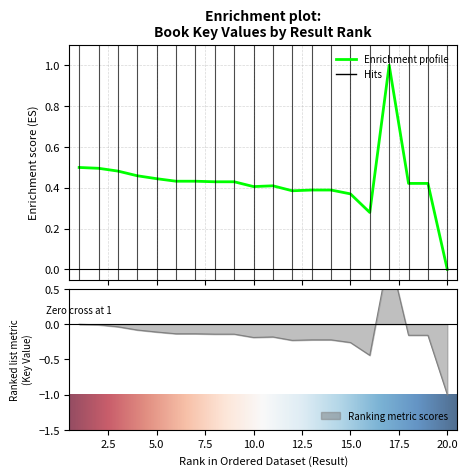

What is the difference between the values at 16 and 4?

0.2